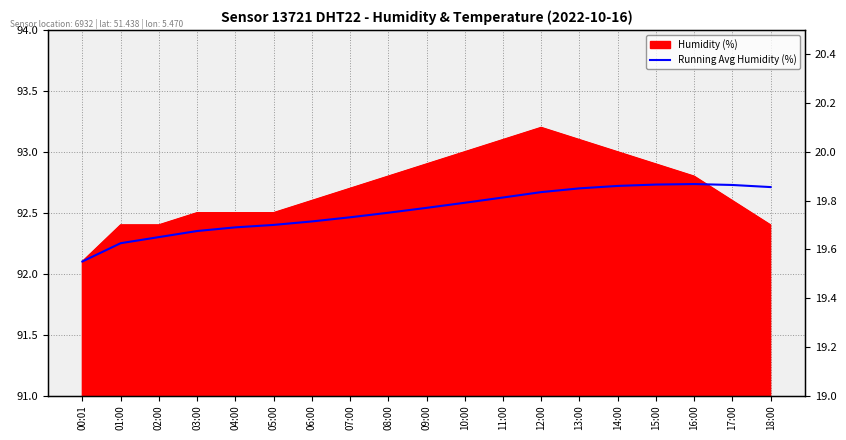

True or false: temperature has more than 2 interior local peaks.

False